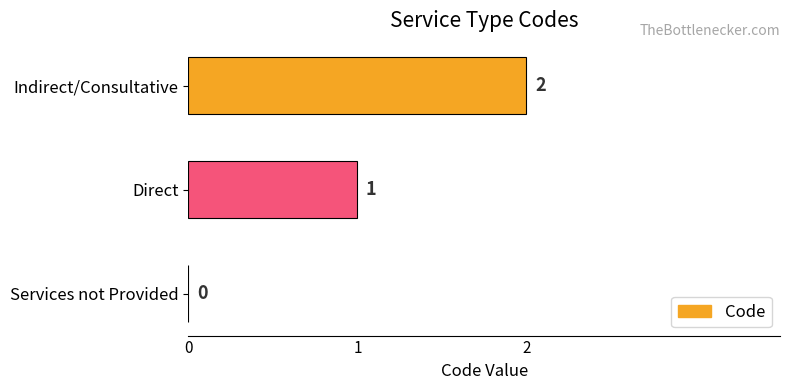

Between Indirect/Consultative and Services not Provided, which is larger?

Indirect/Consultative